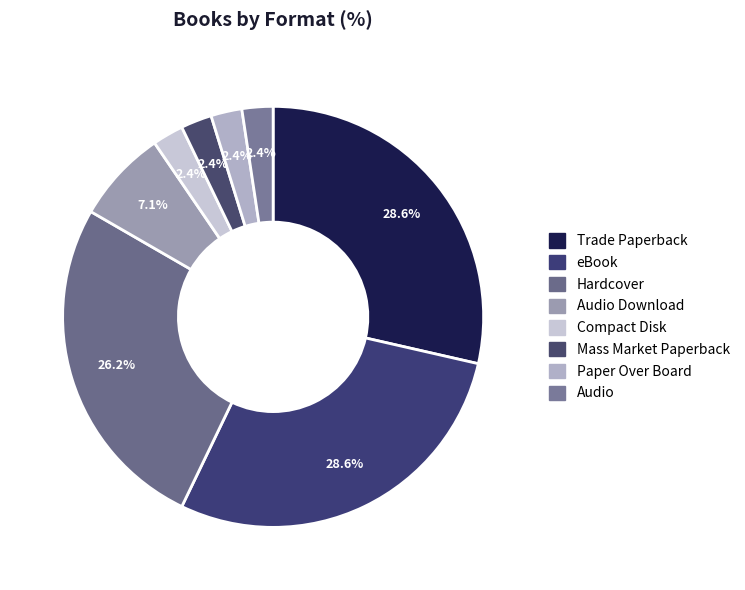

How many slices are in this pie chart?

8